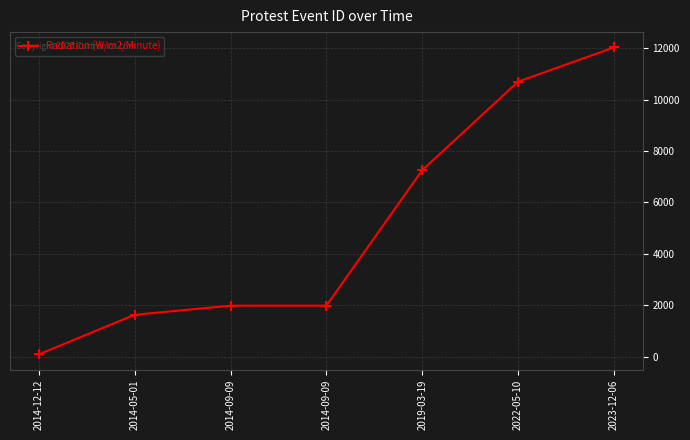

What is the label of the 1st point from the right?

2023-12-06